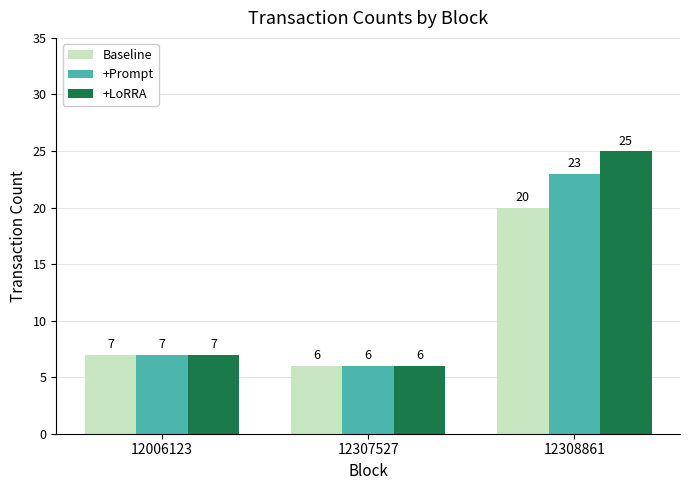

The value of Baseline at 12006123 is 10. True or false?

False